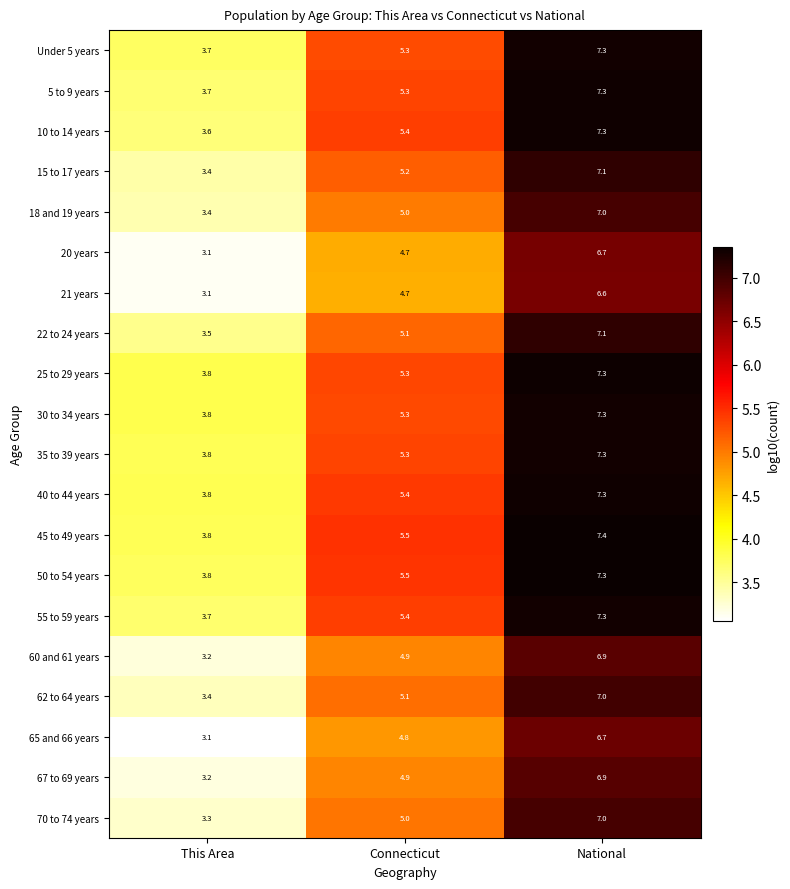

Which label corresponds to the largest value in the chart?

National